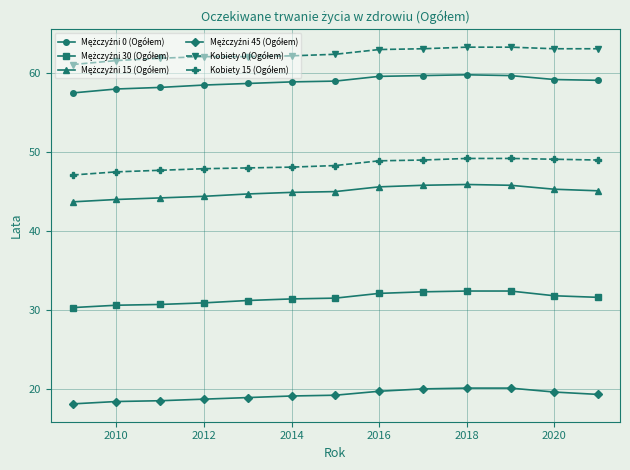

What is the smallest value displayed?

18.1